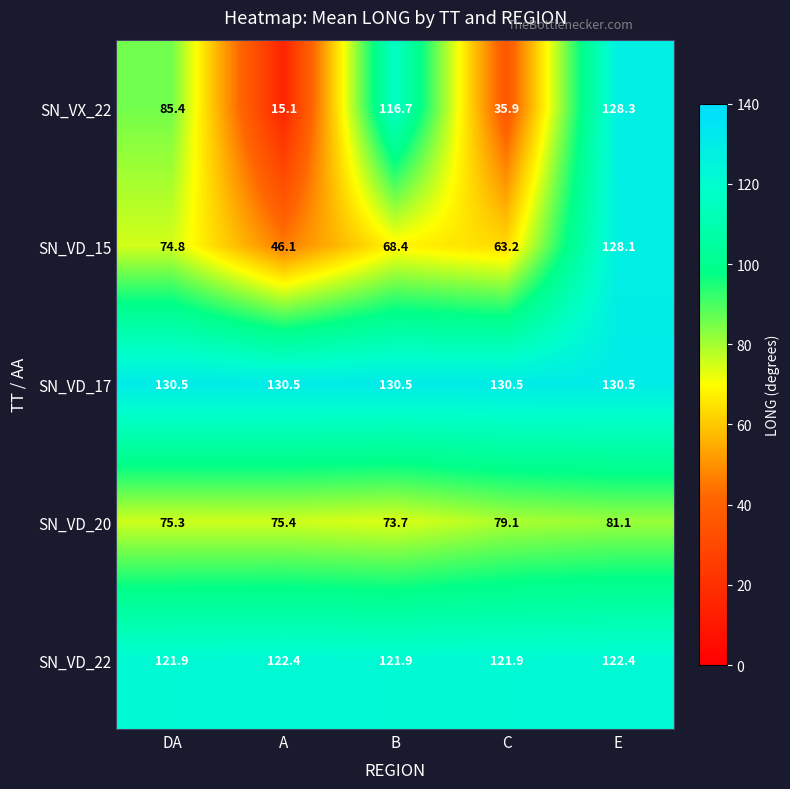

Which series has the widest spread of values?

SN_VX_22